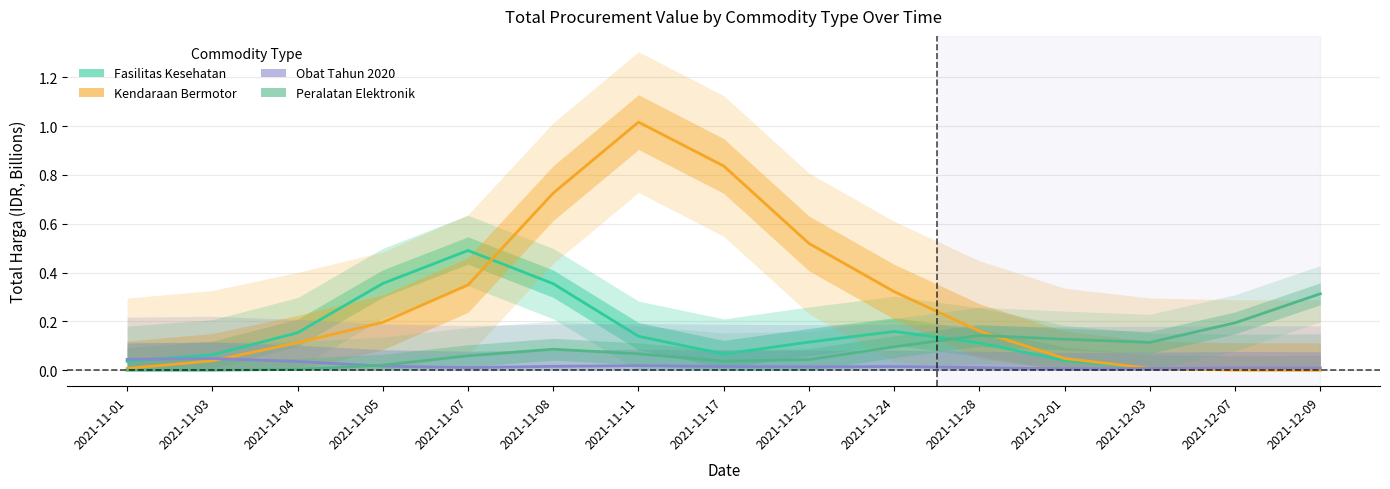

Where is the first local maximum for Kendaraan Bermotor?

2021-11-11